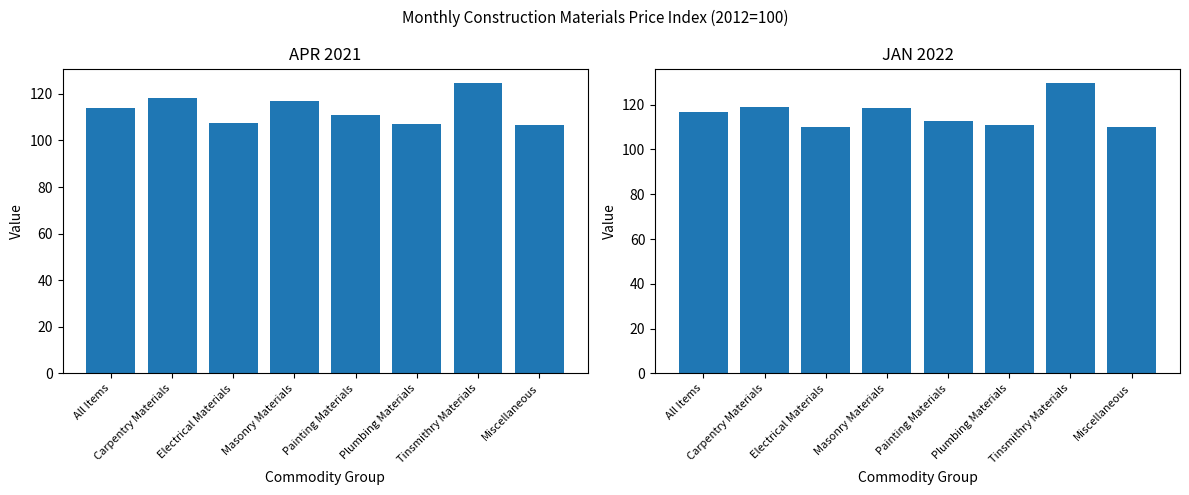

How many values in the APR 2021 series are below 114?

4